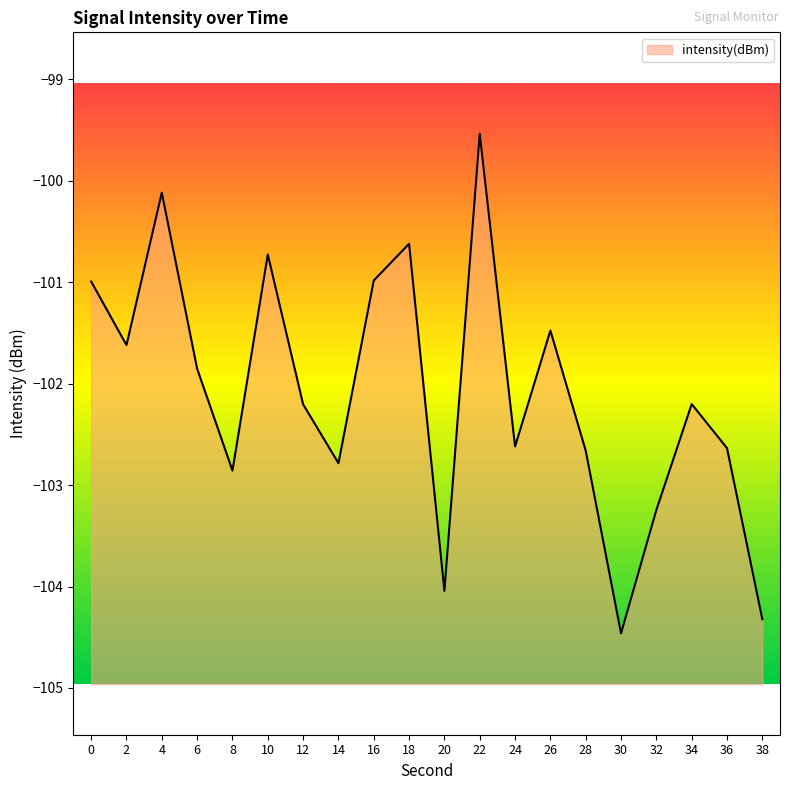

Between 24 and 4, which is larger?

4